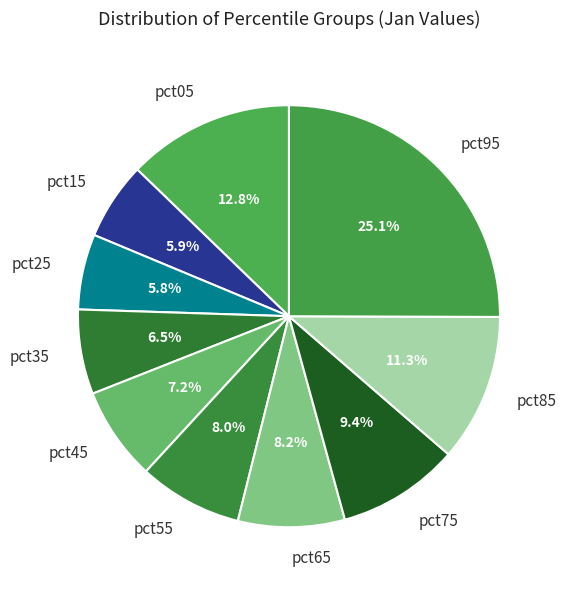

Is the sum of pct65 and pct15 greater than half?

No